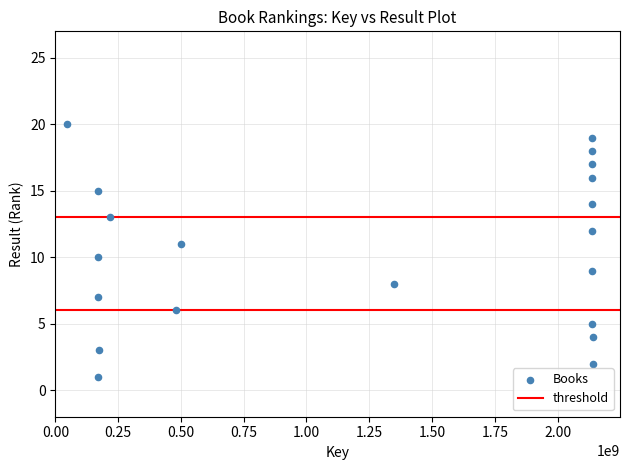

What is the range of X values (max minus min)?

2095097258